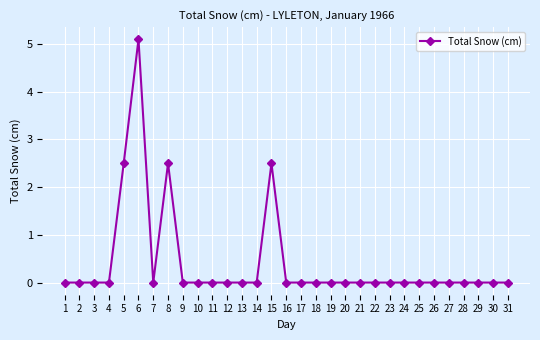

True or false: there are more than 1 points higher than both neighbors.

True